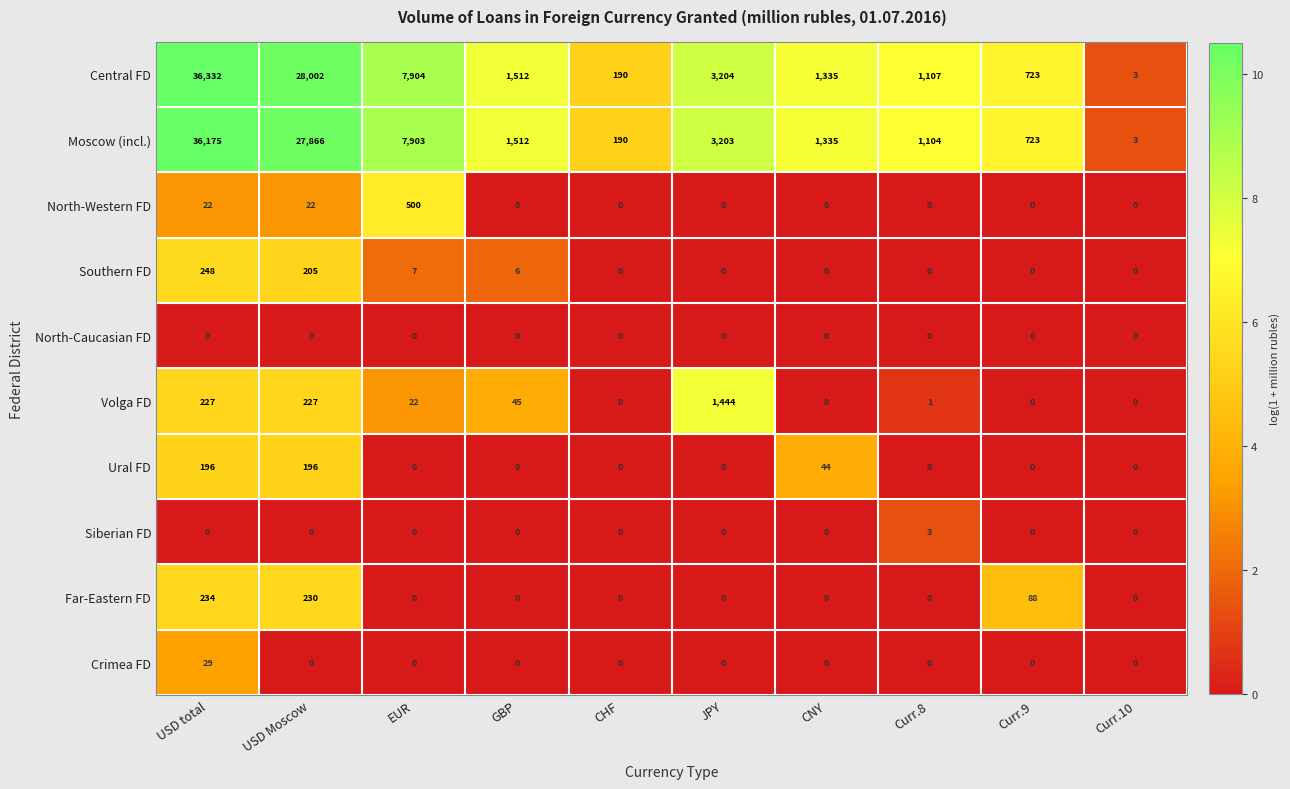

At which label does Moscow (incl.) first exceed 1512?

USD total